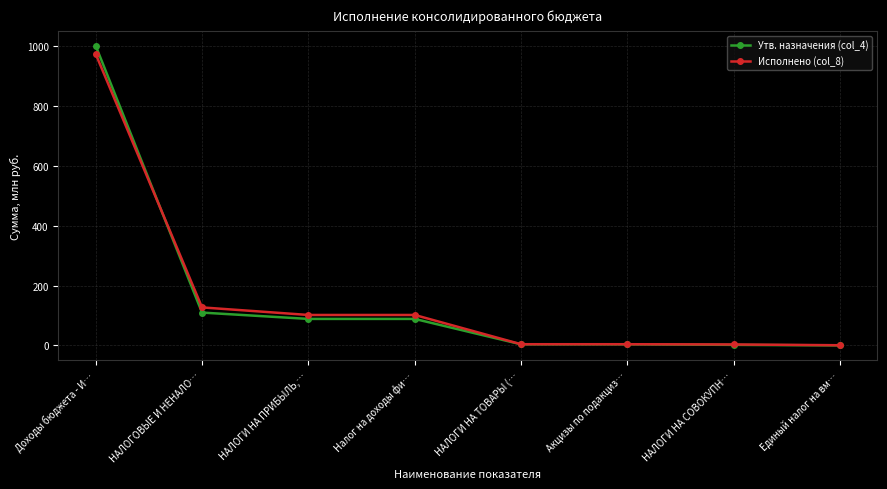

What is the label of the 3rd point from the right?

Акцизы по подакциз…